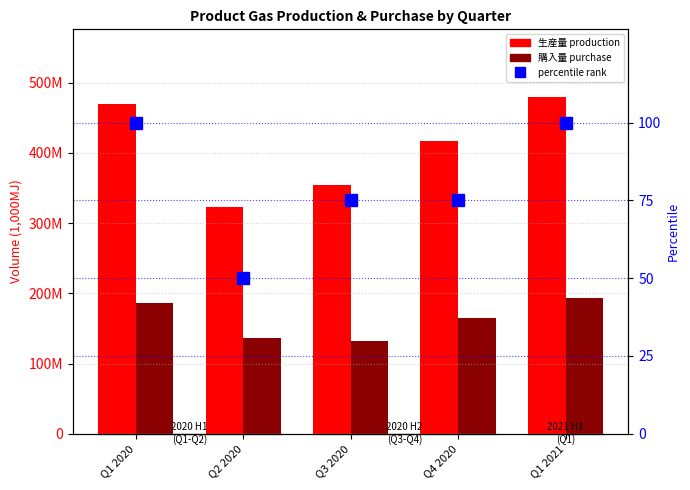

Which series has the largest total across all categories?

生産量 Product gas production